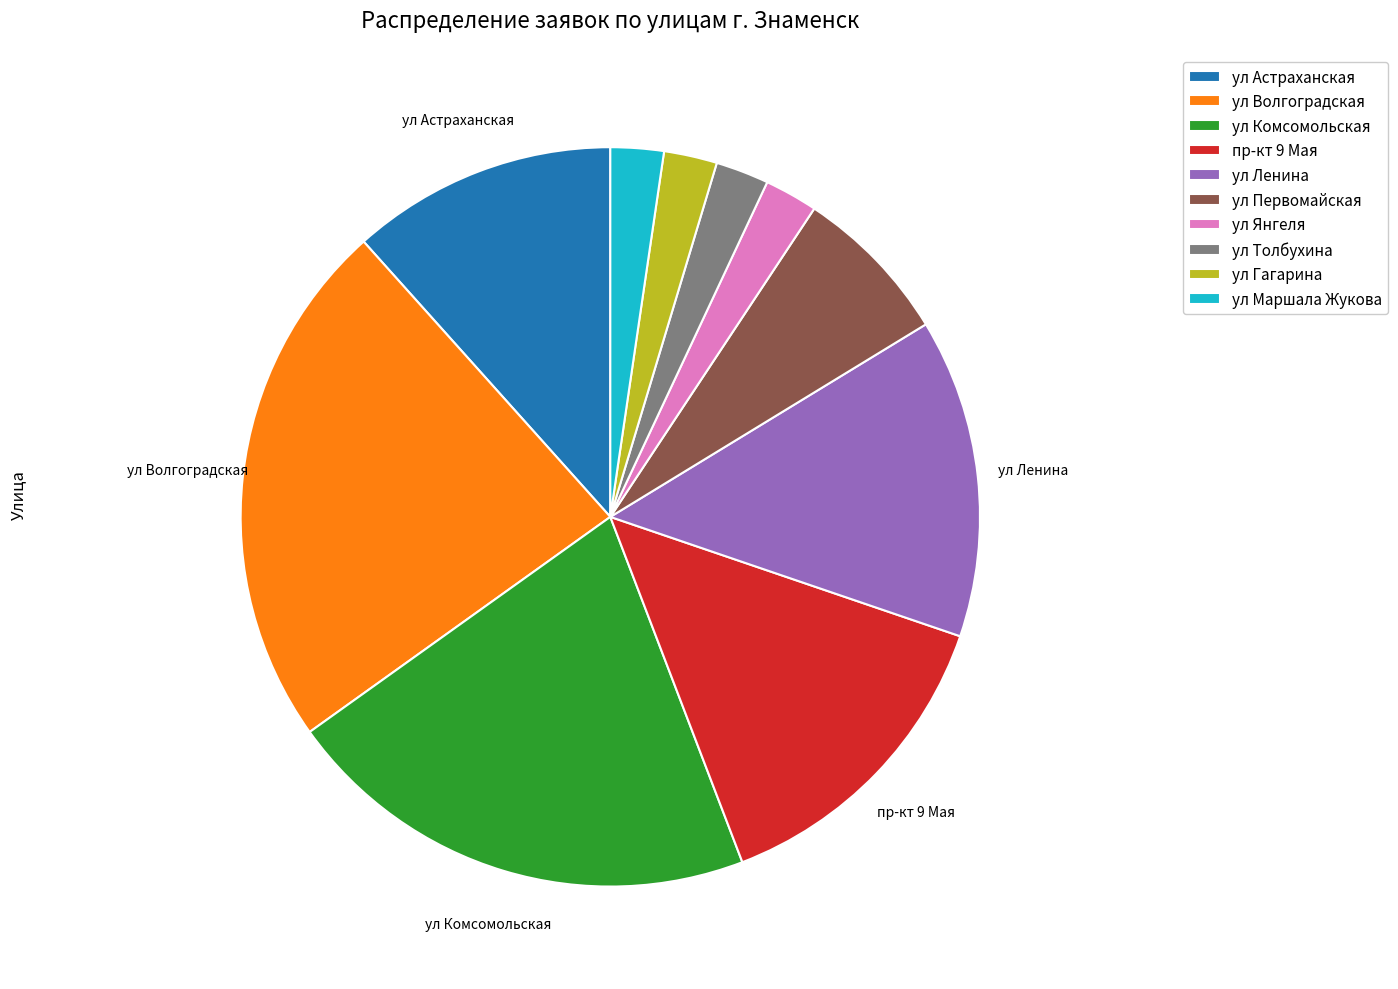

Count the number of slices in the pie.

10